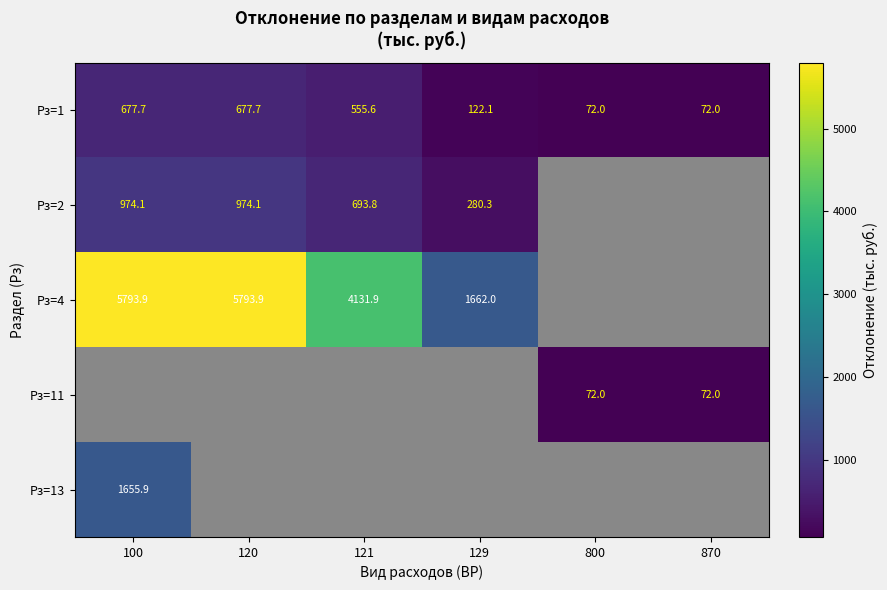

Which has a higher value, 100 or 121?

100